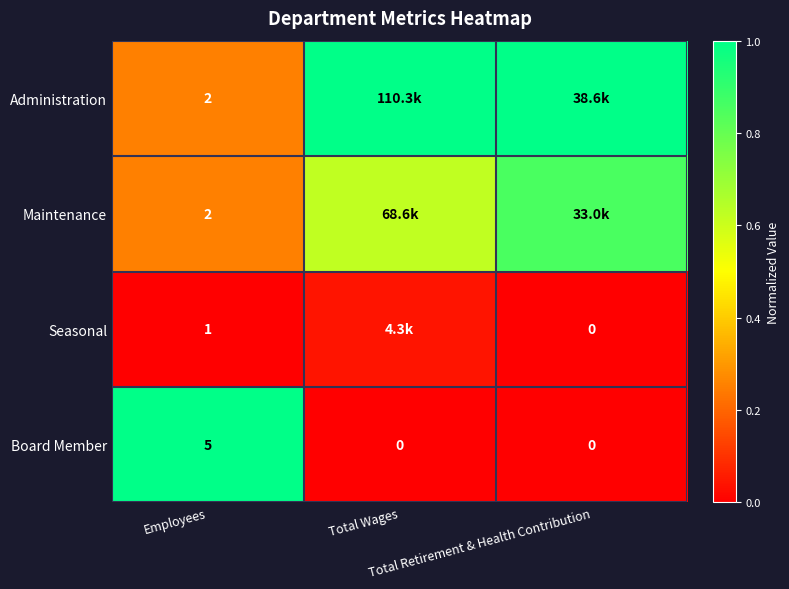

List the series in order of their peak value, highest first.

Administration, Board Member, Maintenance, Seasonal